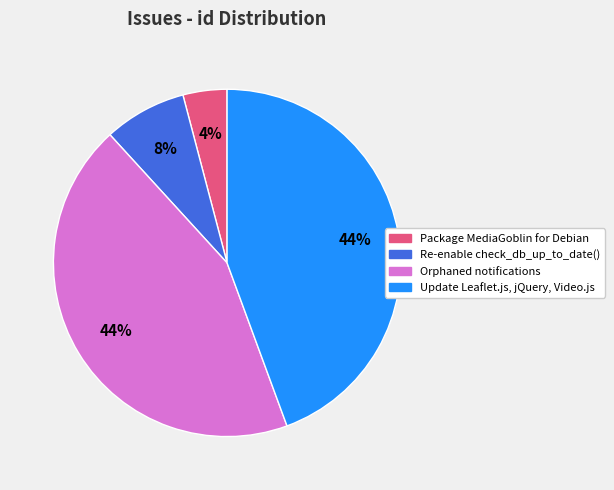

Is it true that Package MediaGoblin for Debian is 4% of the pie?

True